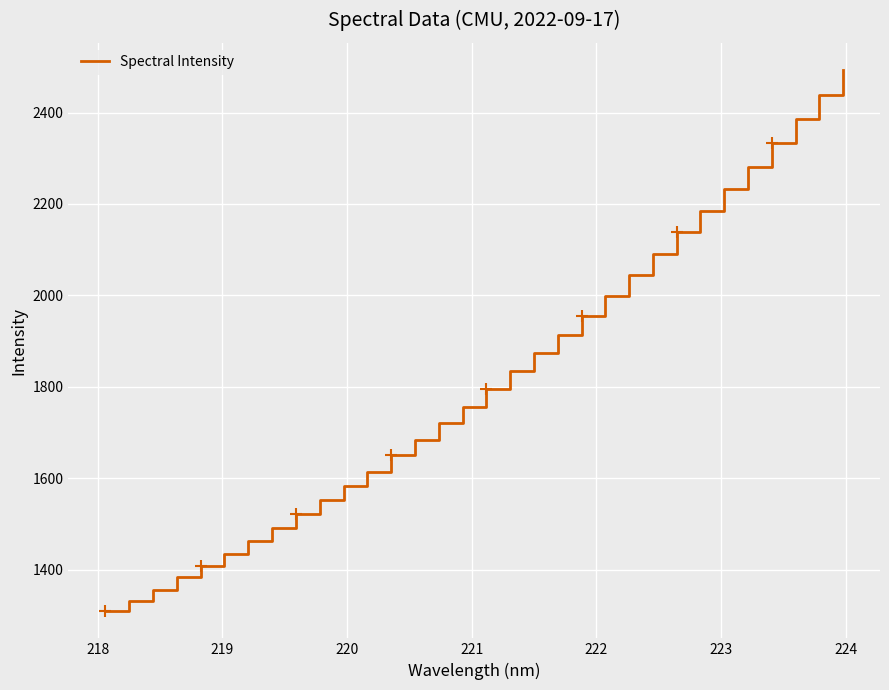

What is the difference between the maximum and minimum values?

1184.7